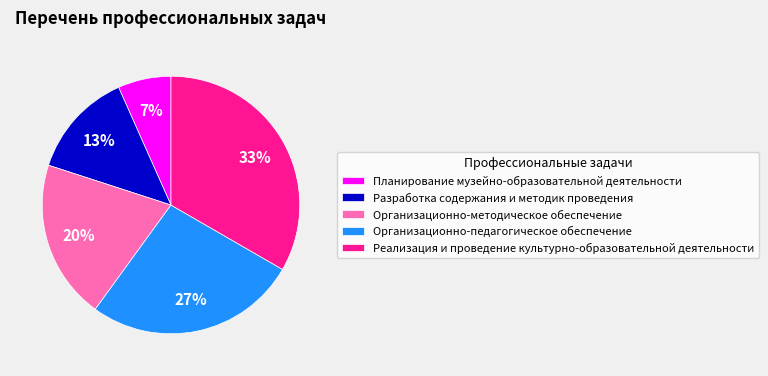

Is it true that Организационно-методическое обеспечение is 33% of the pie?

False